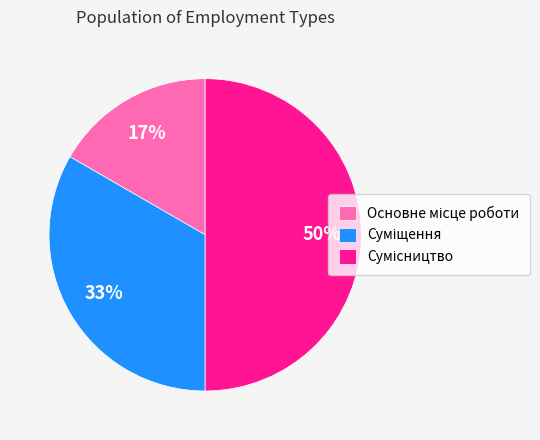

To the nearest percent, what is the average slice percentage?

33%